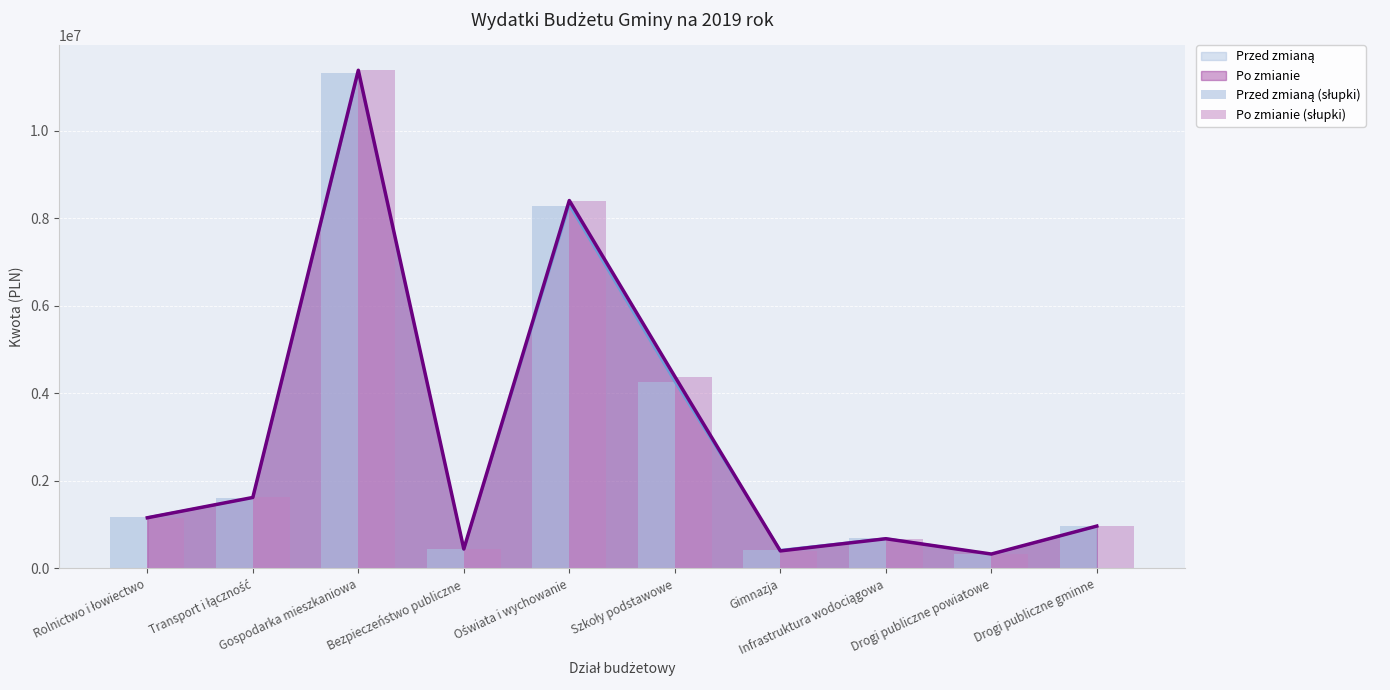

What is the value of the Przed zmianą (słupki) bar at the 7th from the left?

425125.0